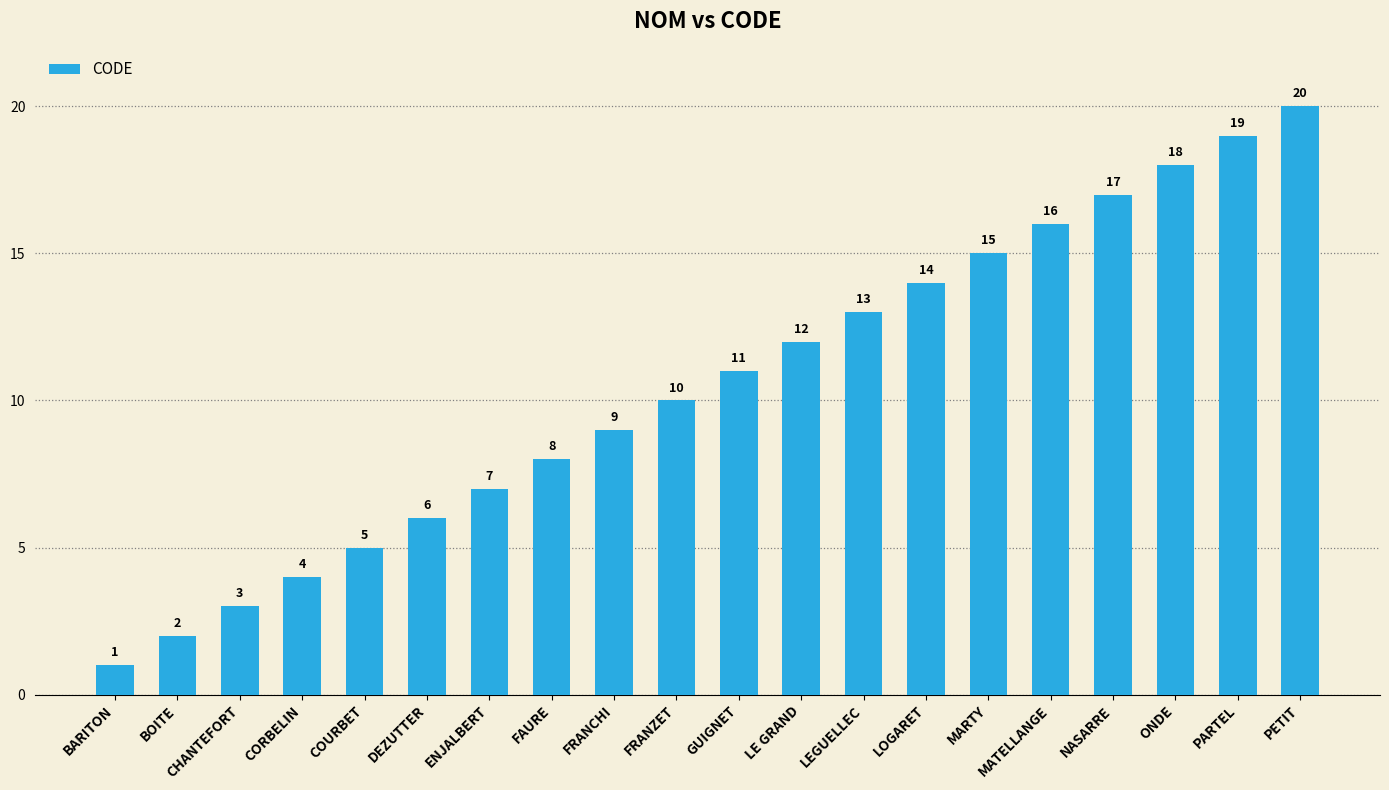

Reading left to right, extract all data points from this chart.

BARITON=1	BOITE=2	CHANTEFORT=3	CORBELIN=4	COURBET=5	DEZUTTER=6	ENJALBERT=7	FAURE=8	FRANCHI=9	FRANZET=10	GUIGNET=11	LE GRAND=12	LEGUELLEC=13	LOGARET=14	MARTY=15	MATELLANGE=16	NASARRE=17	ONDE=18	PARTEL=19	PETIT=20